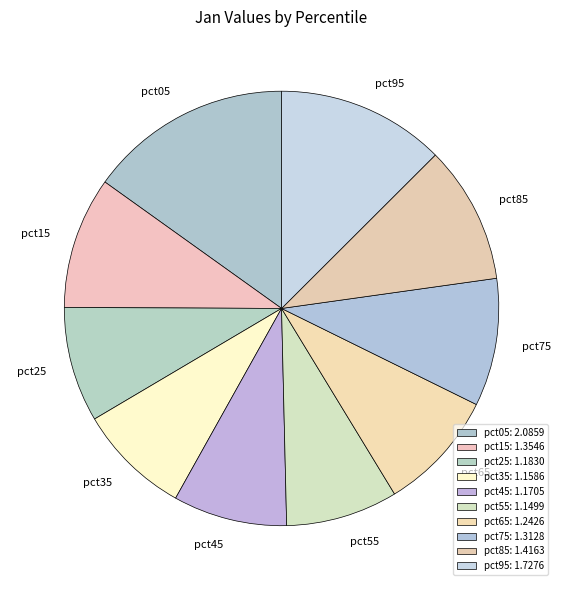

Is it true that pct65 is 9% of the pie?

True